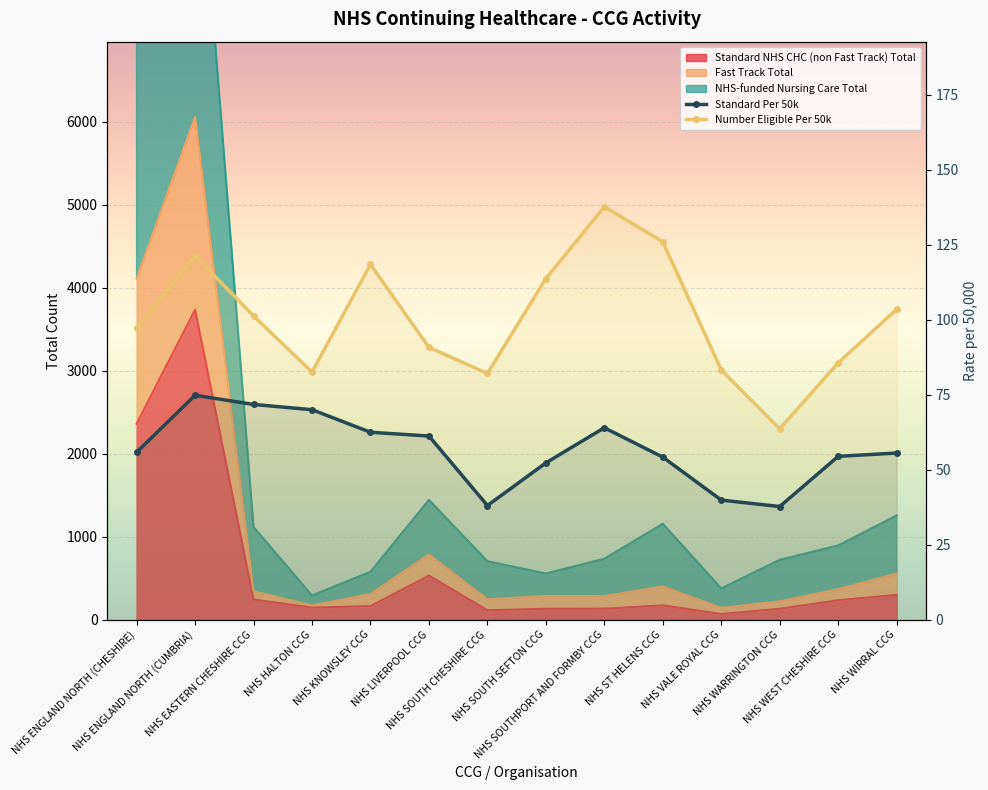

At how many categories does at least one series exceed 42?

14